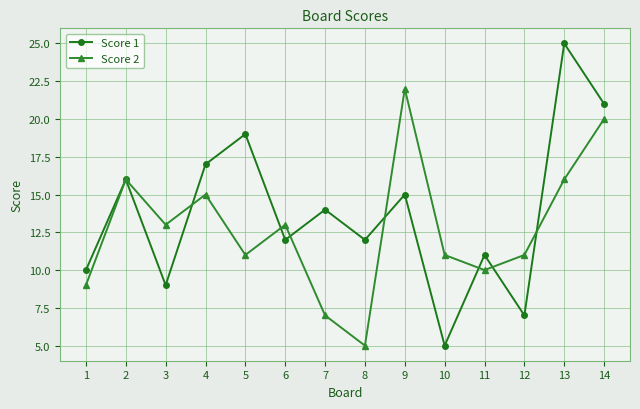

Rank the series by their maximum value, from highest to lowest.

Score 1, Score 2